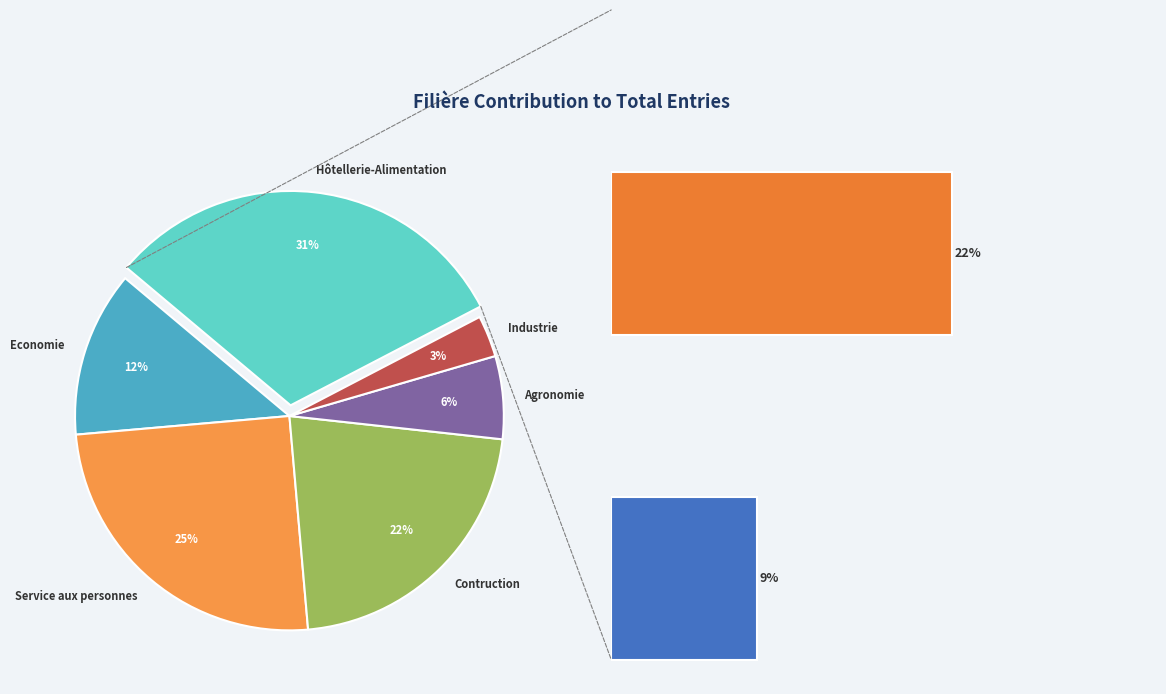

How many slices are in this pie chart?

6